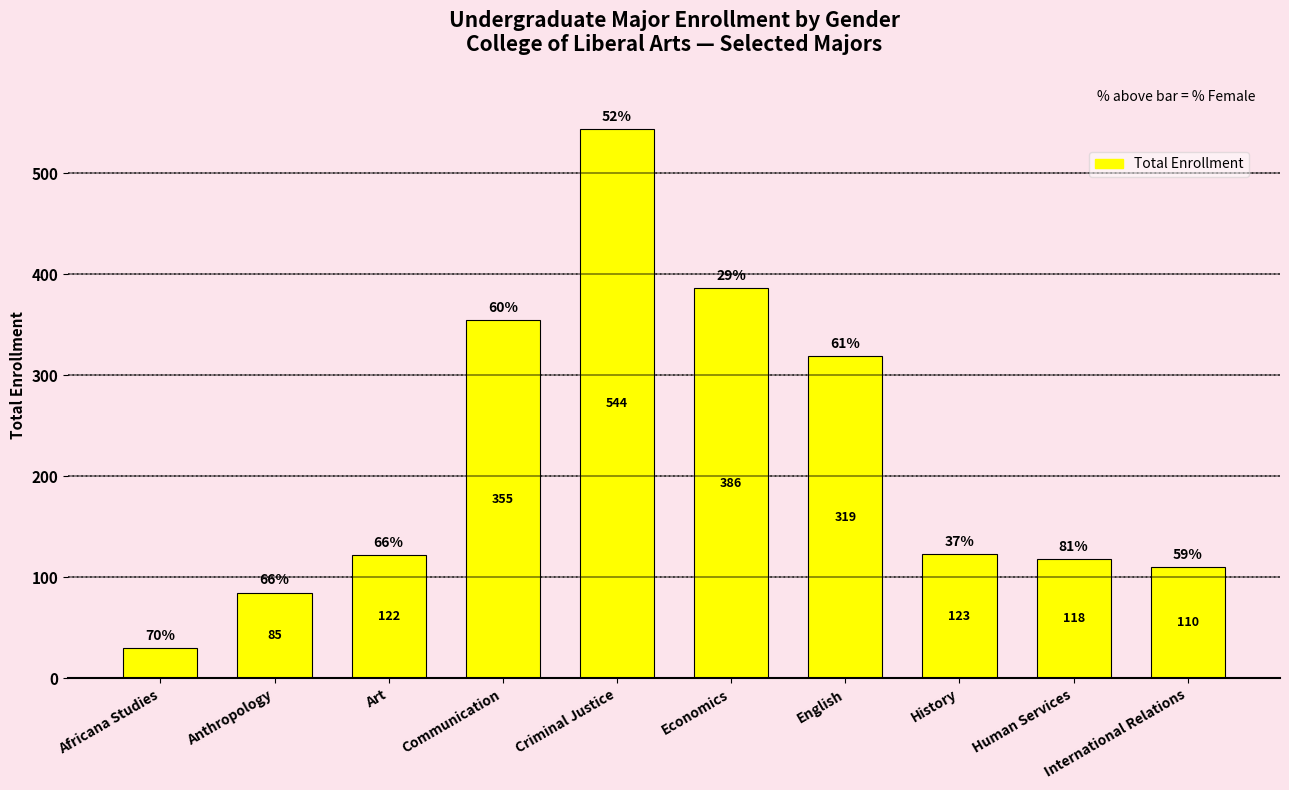

What is the difference between the second highest and second lowest values?

301